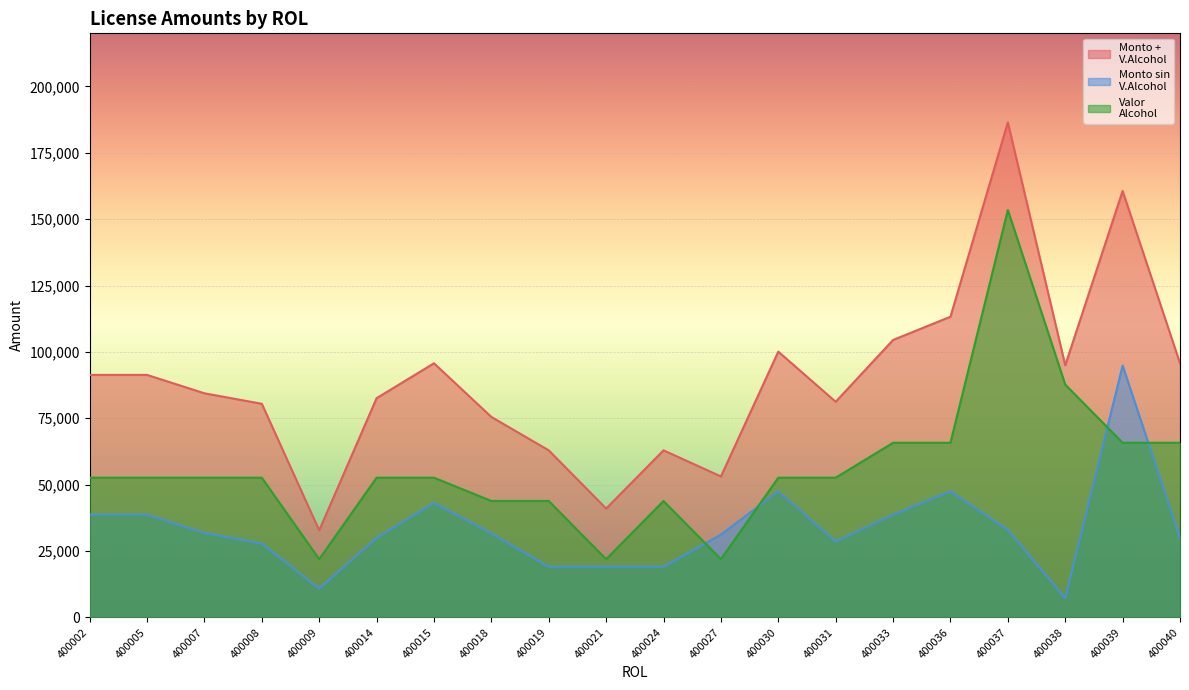

What is the total value across all series at 400019?

125846